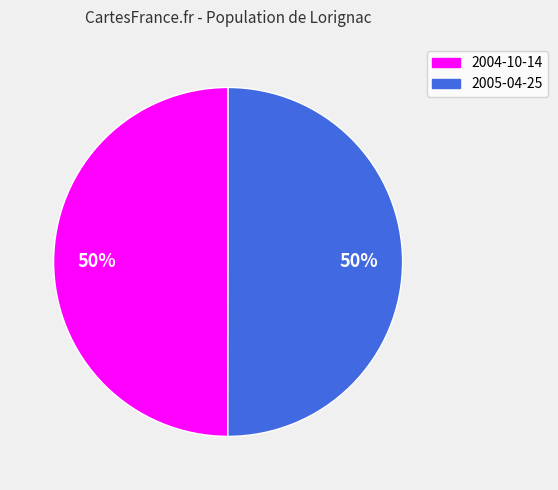

Approximately how many times larger is the value at 2004-10-14 compared to 2005-04-25?

1.0